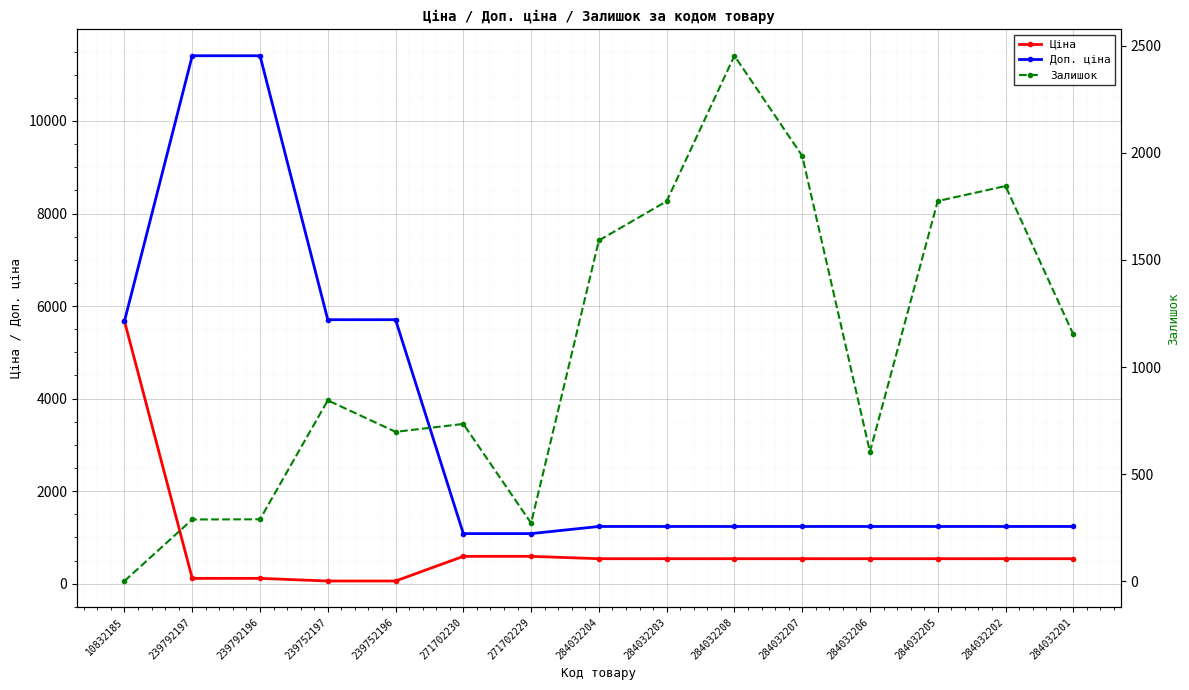

The value of Доп. ціна at 239792196 is 16052.7. True or false?

False